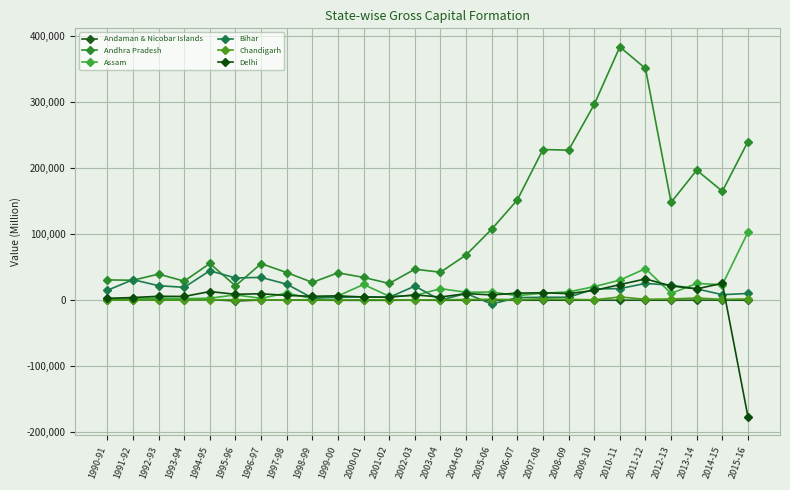

What is the label of the 17th point from the right?

1999-00